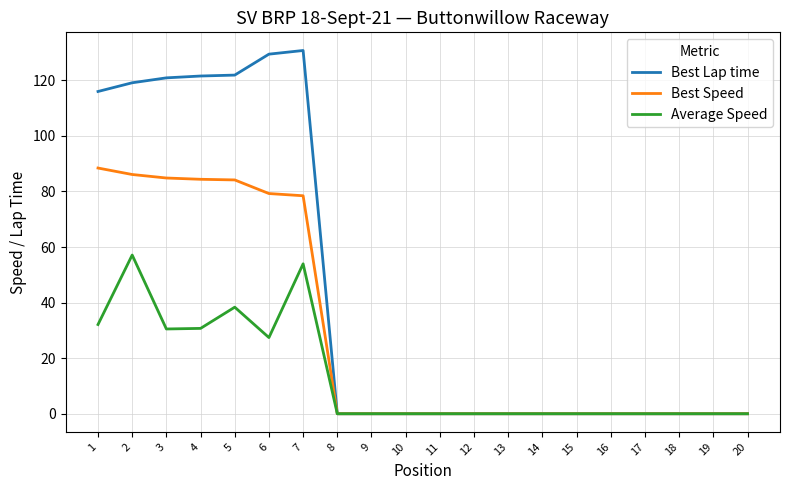

Which series has the largest range (max minus min)?

Best Lap time